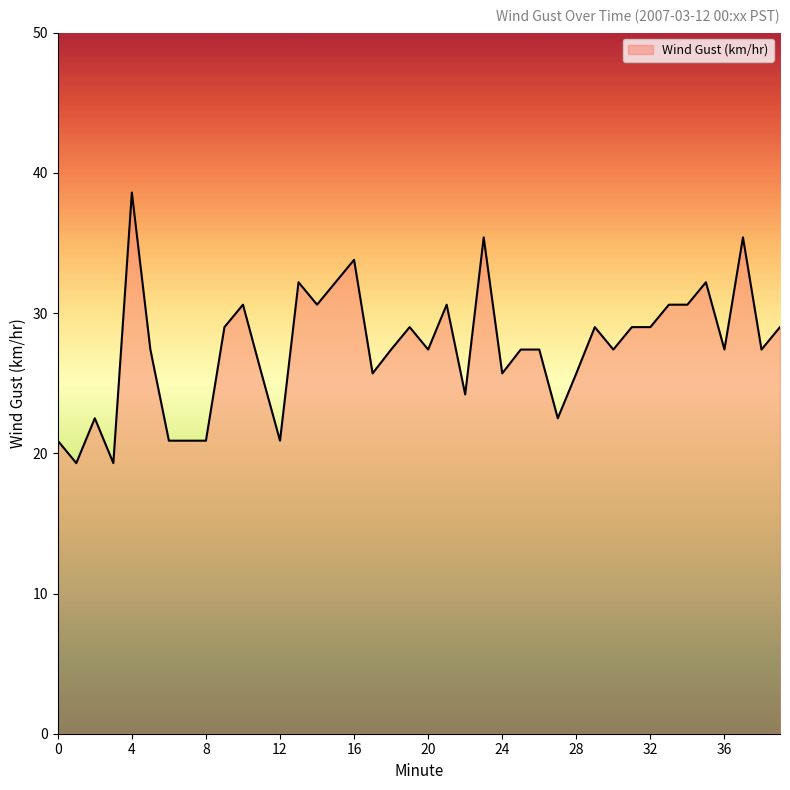

What is the difference between the maximum and minimum values?

19.3